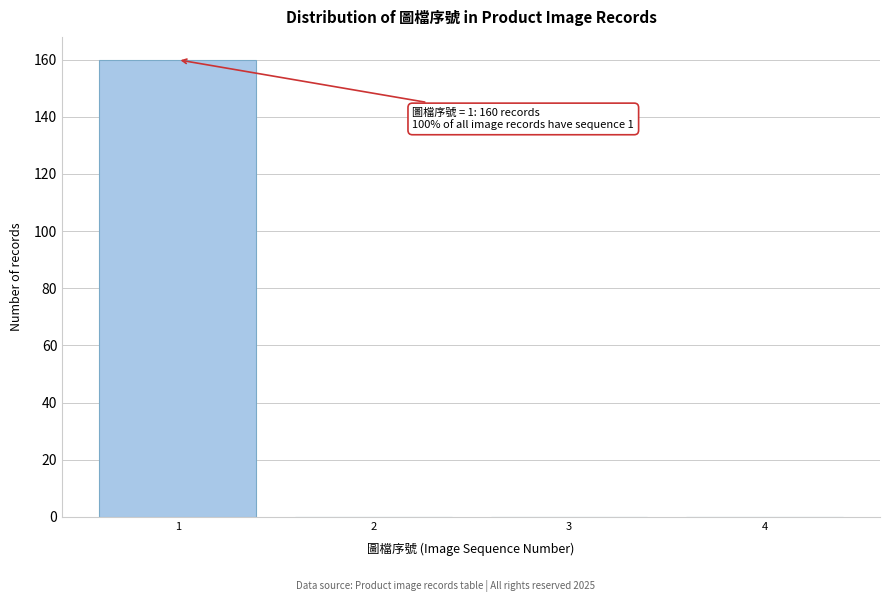

Which range on the x-axis has the tallest bar?

0.5 to 1.5